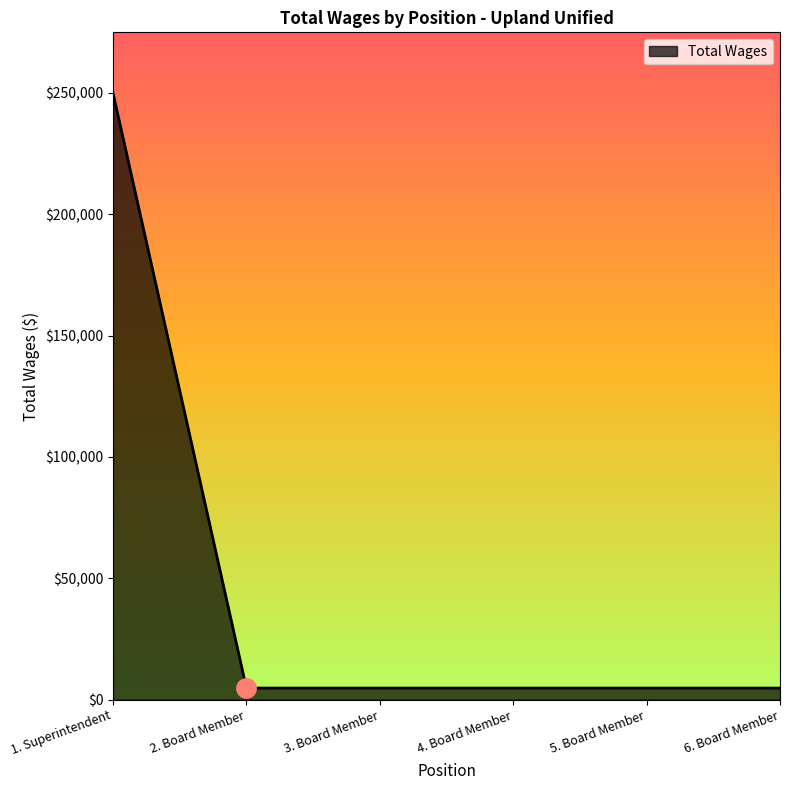

Between 1. Superintendent and 2. Board Member, which is larger?

1. Superintendent